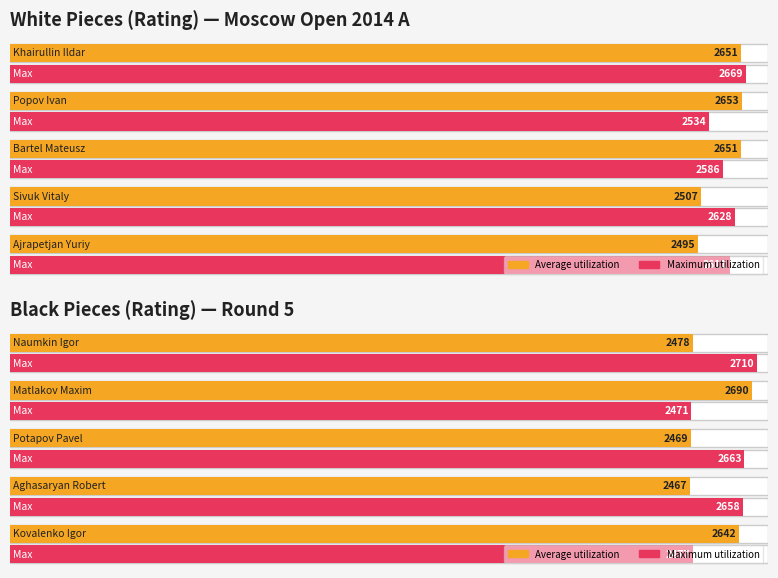

What is the minimum value for Maximum utilization?

2471